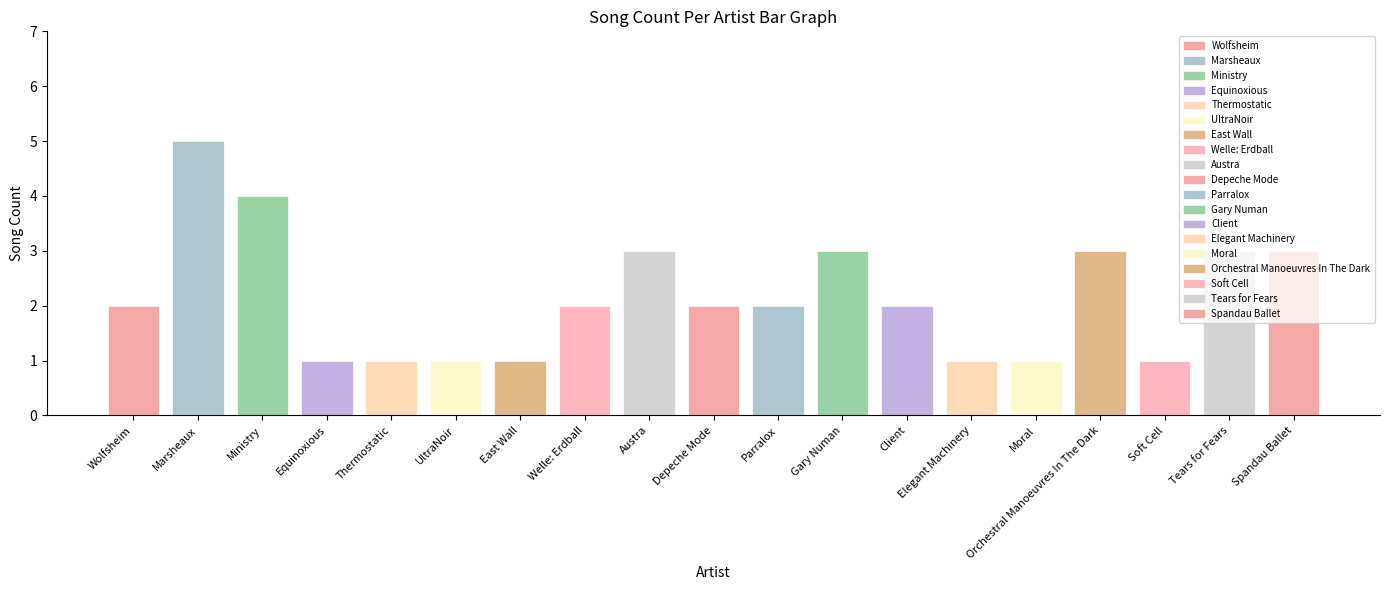

What is the smallest value displayed?

1